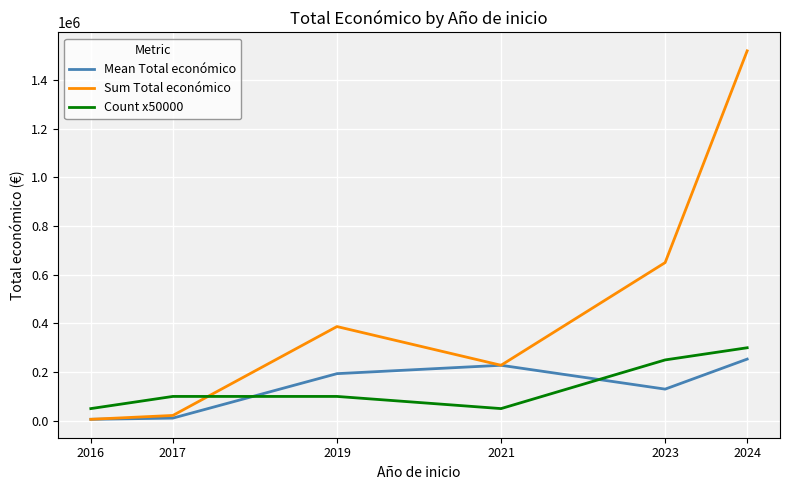

At which category does Sum Total económico reach its first local peak?

2019